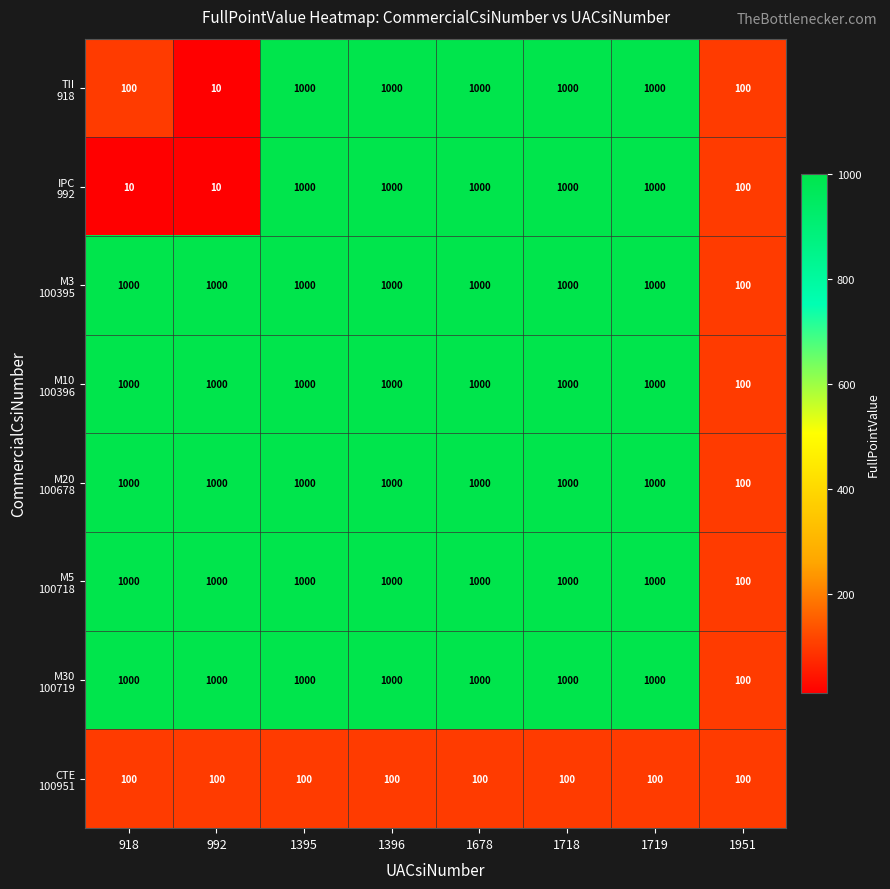

At how many categories does at least one series exceed 885?

7